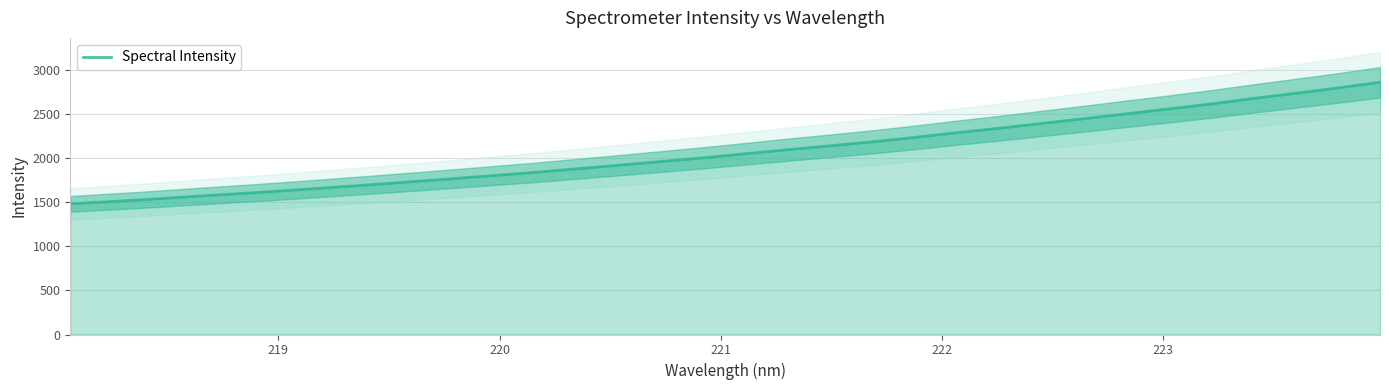

How many data points are above 2049?

16